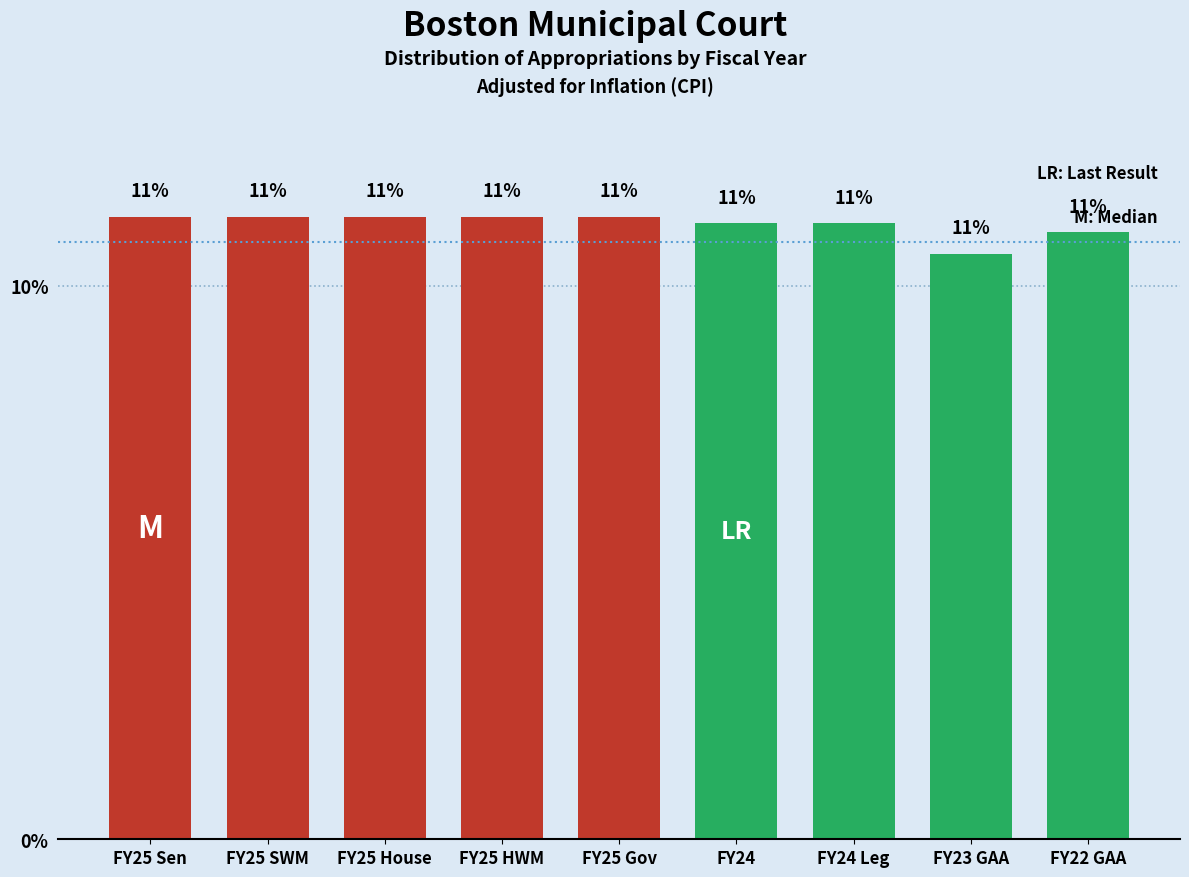

What is the minimum value shown in the chart?

10.6